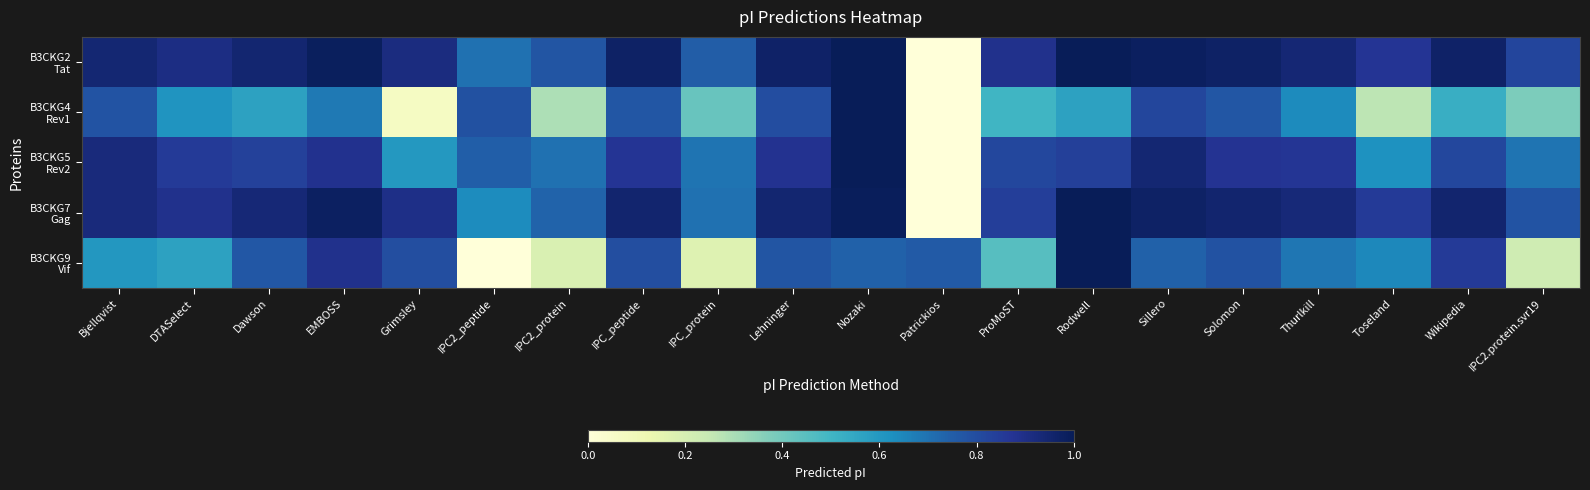

Which category has the highest value across all series?

Rodwell